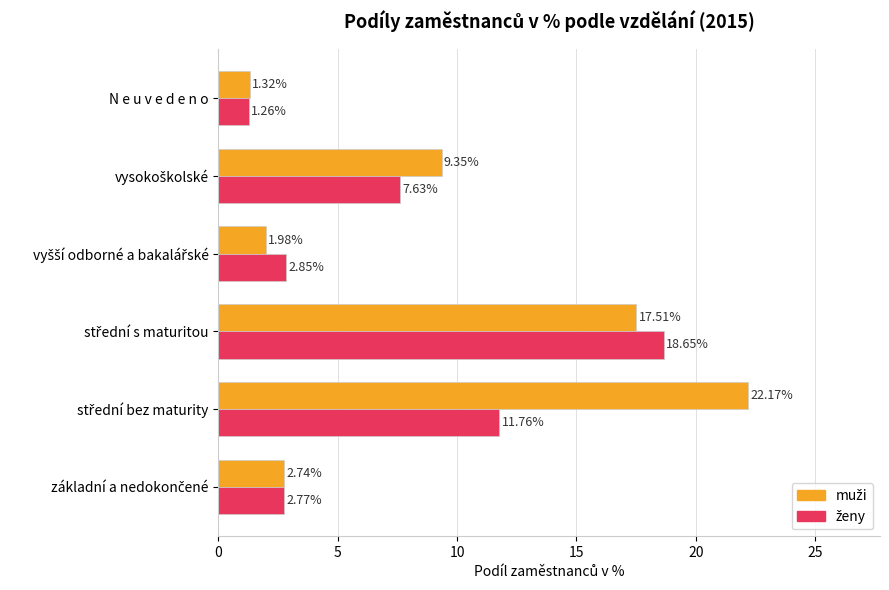

Which category has the lowest value across all series?

N e u v e d e n o